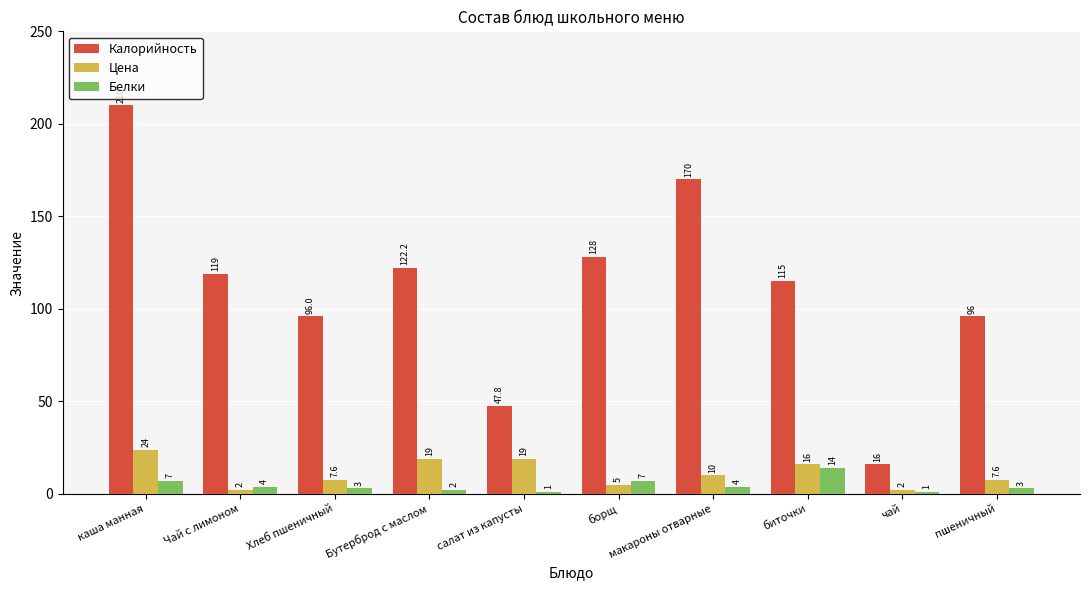

What is the total value across all series at макароны отварные?

184.0